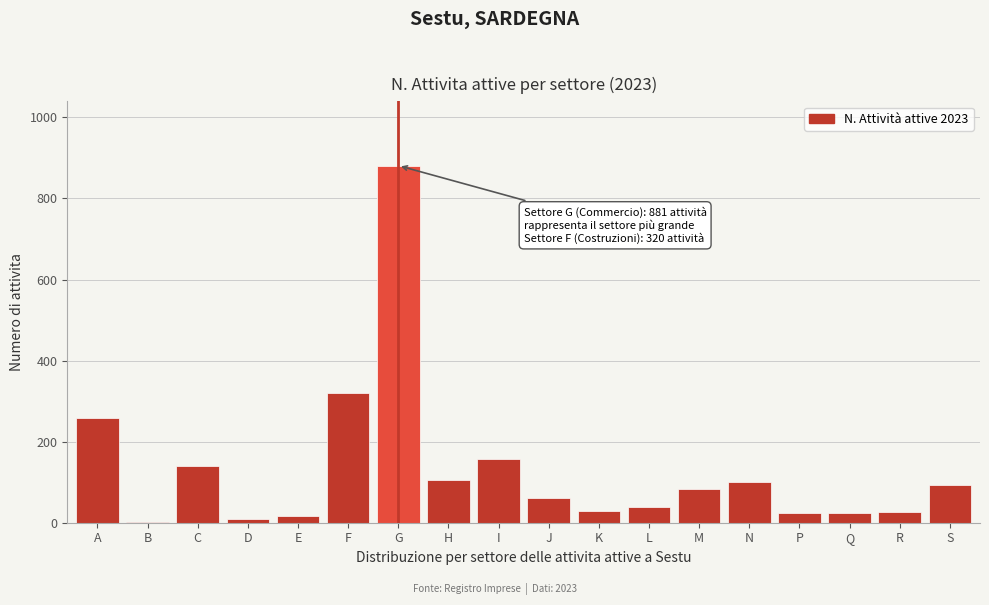

What is the change in value from I to M?

-76